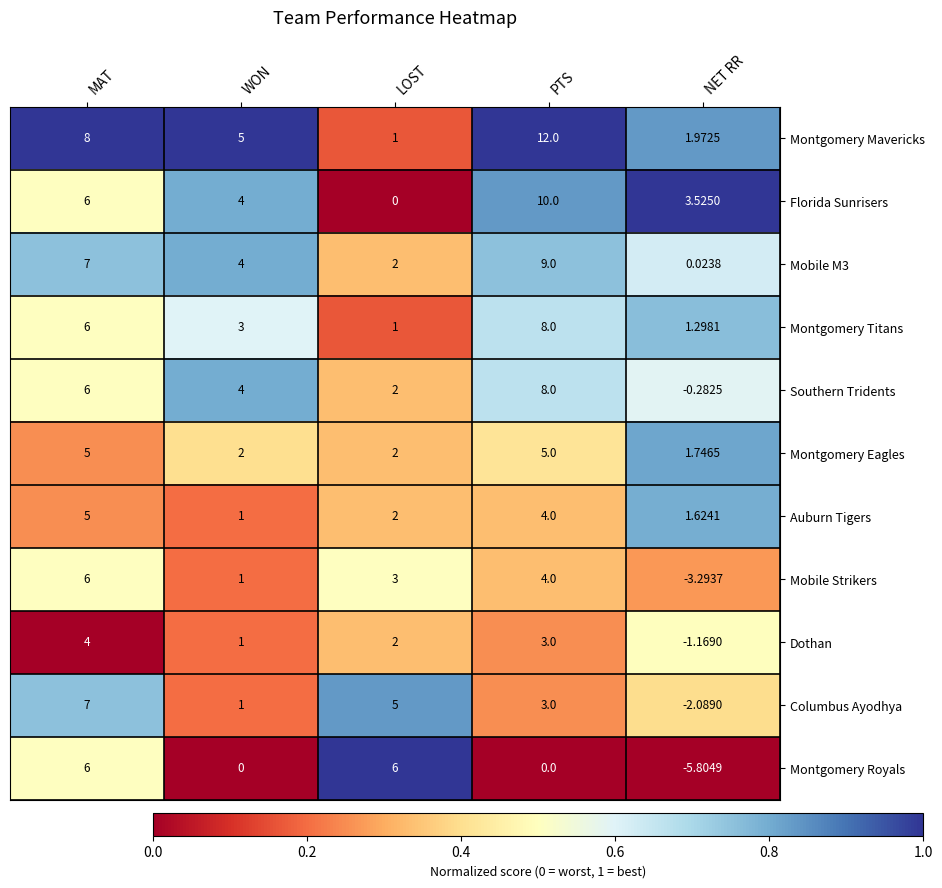

Is the value of Mobile Strikers at WON greater than the value of Auburn Tigers at LOST?

No